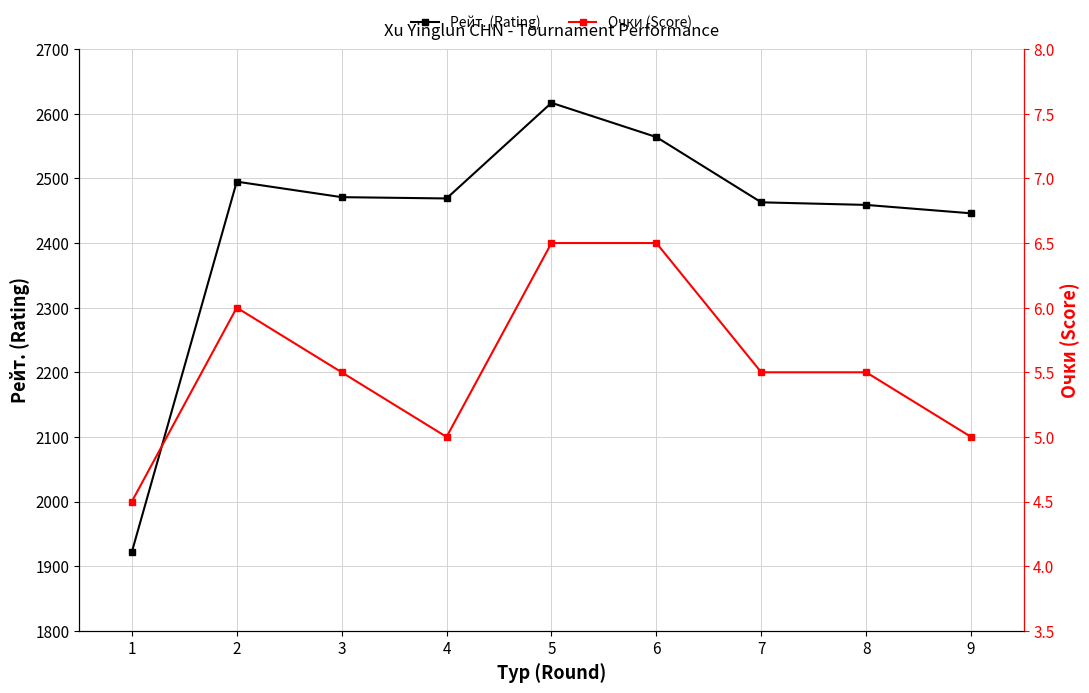

What is the highest value of the Рейт. (Rating) series?

2617